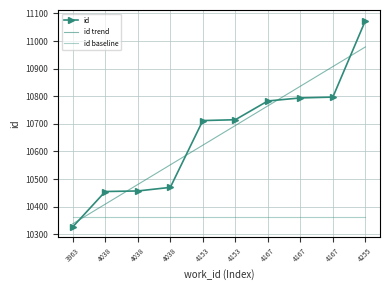

Which category has the highest value in the id trend series?

4255